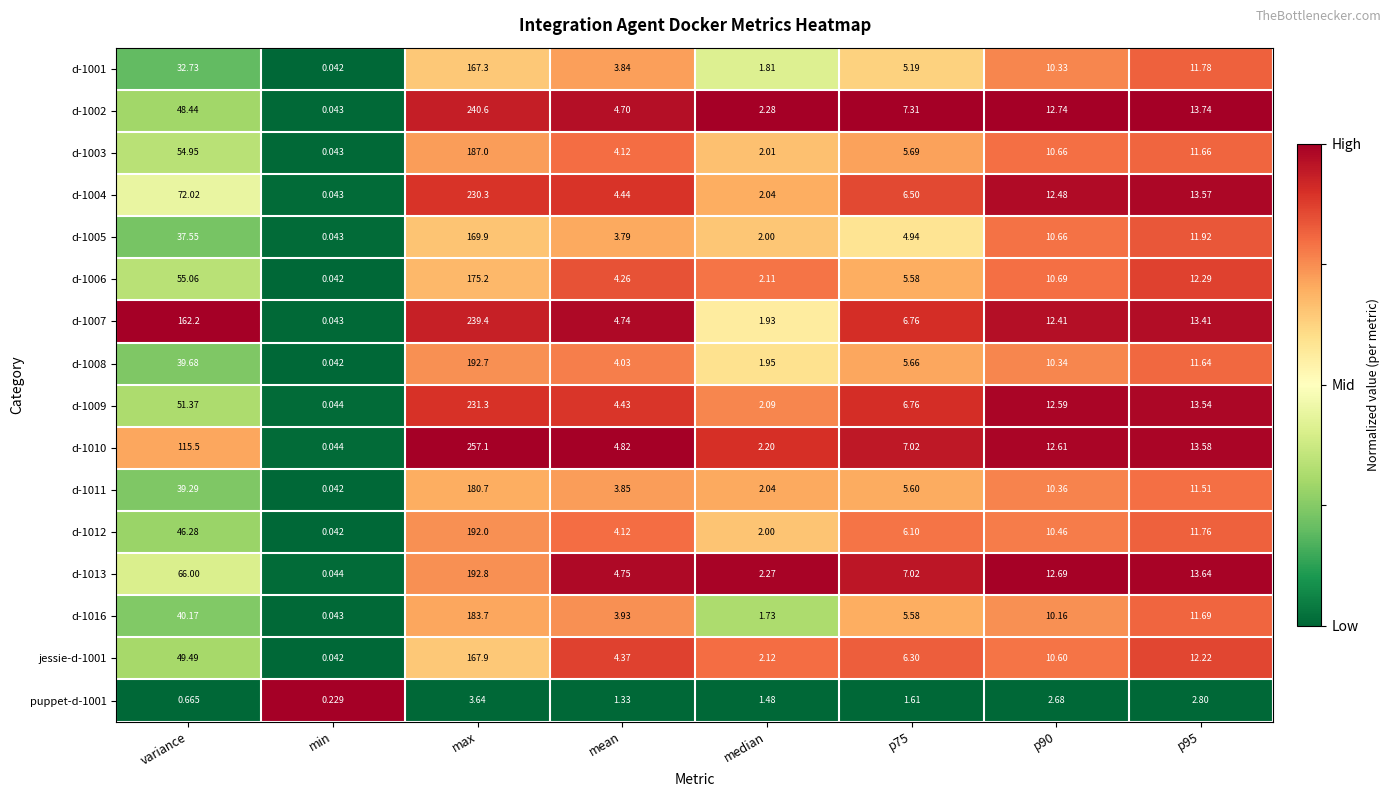

What is the total value across all series at p95?

190.8